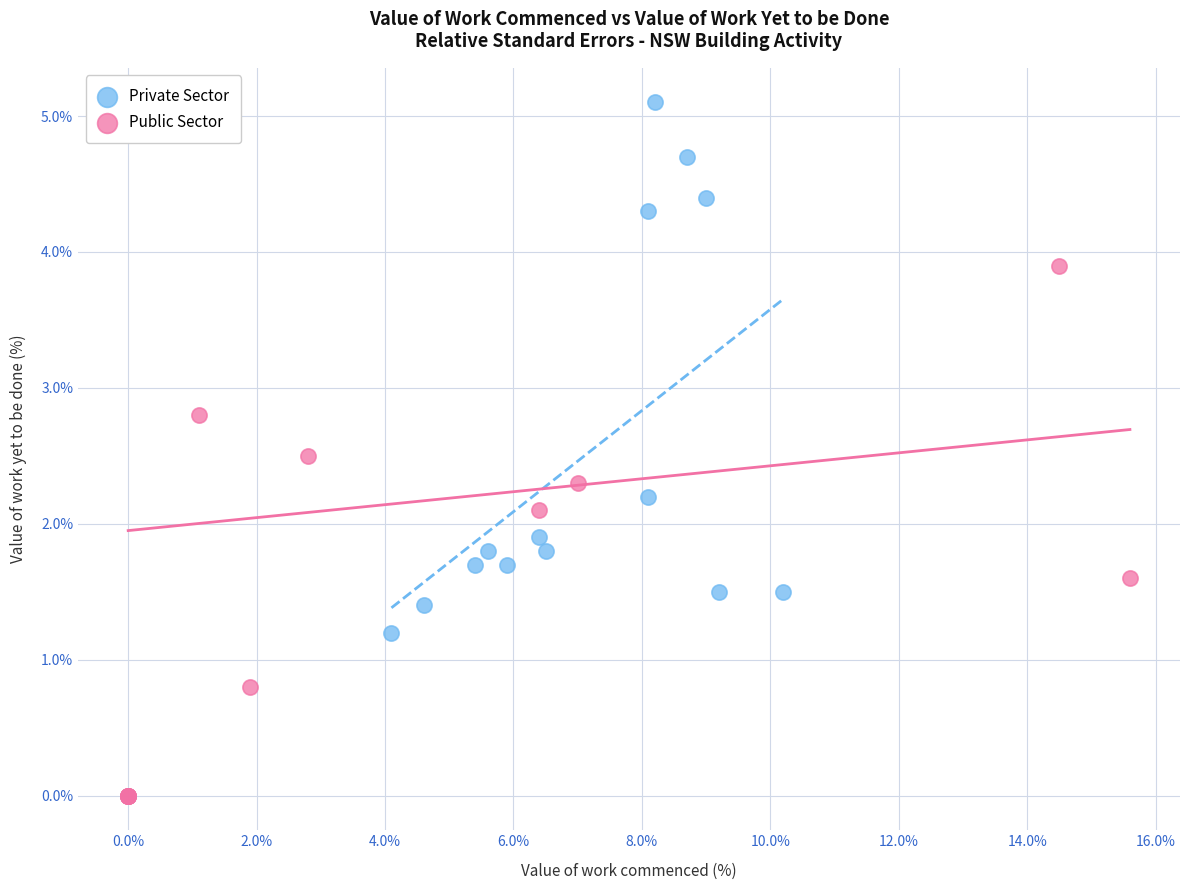

What are all the series names shown in the legend?

Private Sector, Public Sector